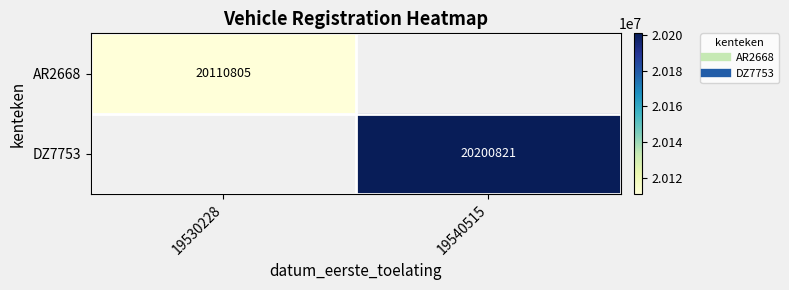

Which series has the largest range (max minus min)?

AR2668